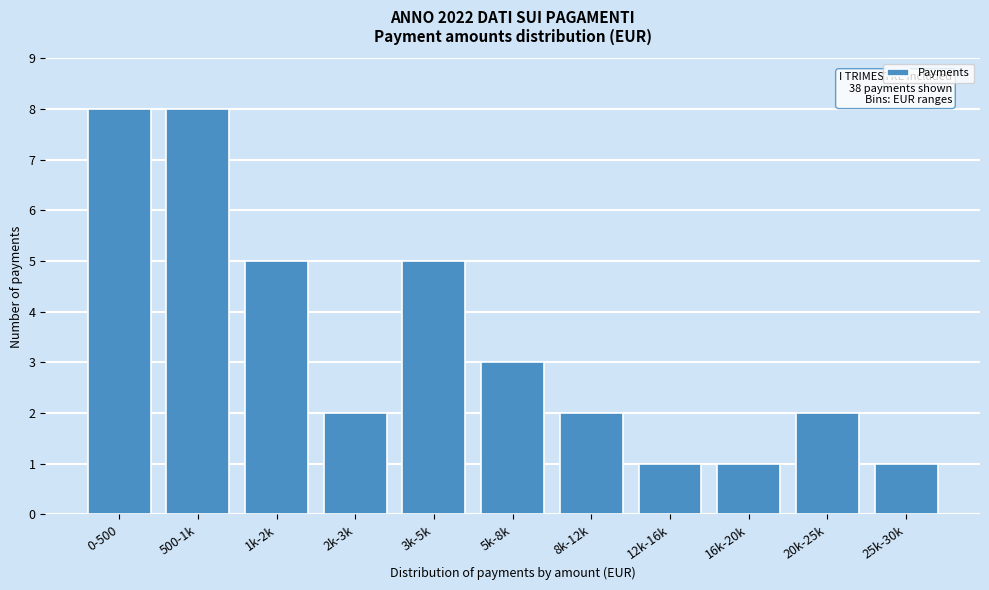

Reading left to right, extract all data points from this chart.

8	8	5	2	5	3	2	1	1	2	1